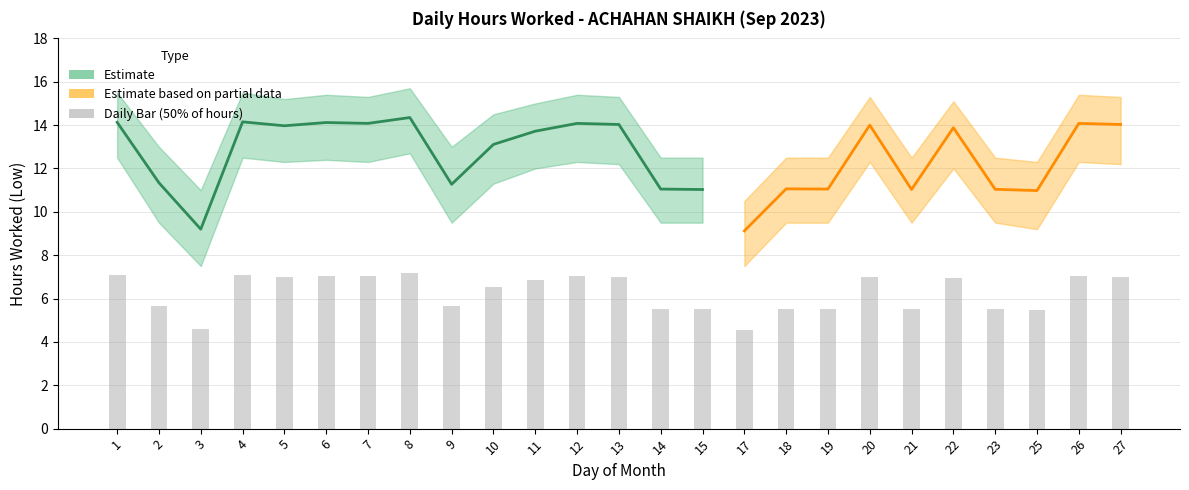

How many data points are less than 6?

11